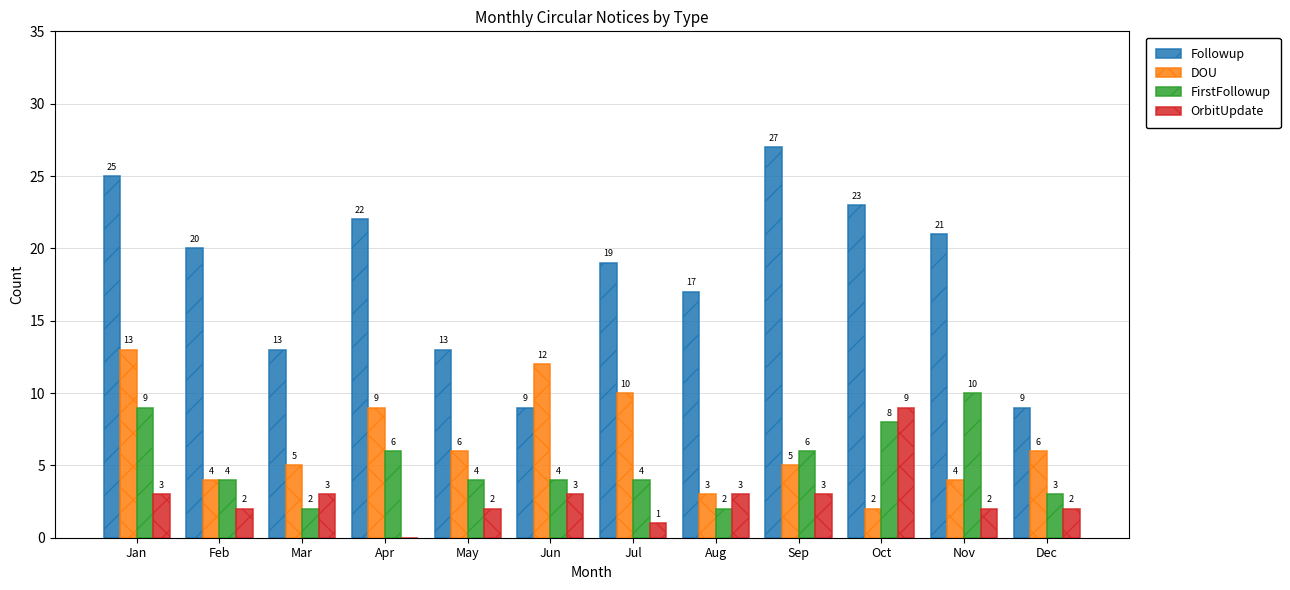

The value of DOU at May is 1. True or false?

False